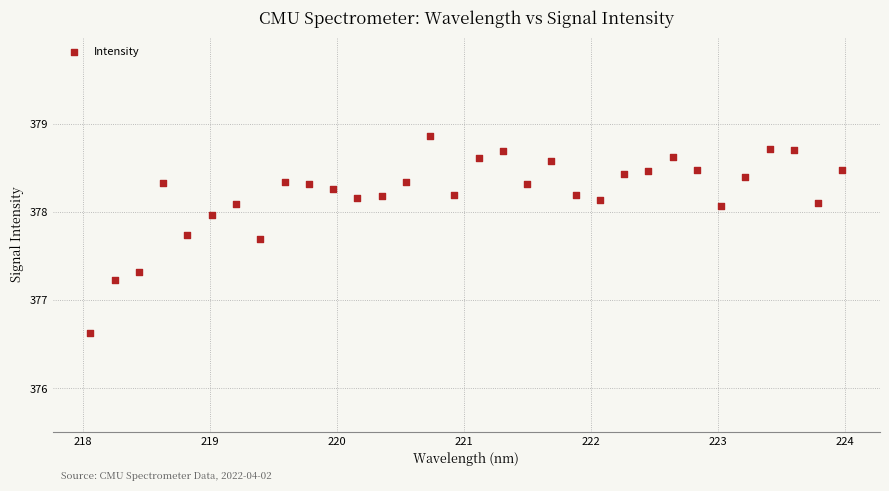

What is the range of X values (max minus min)?

5.9